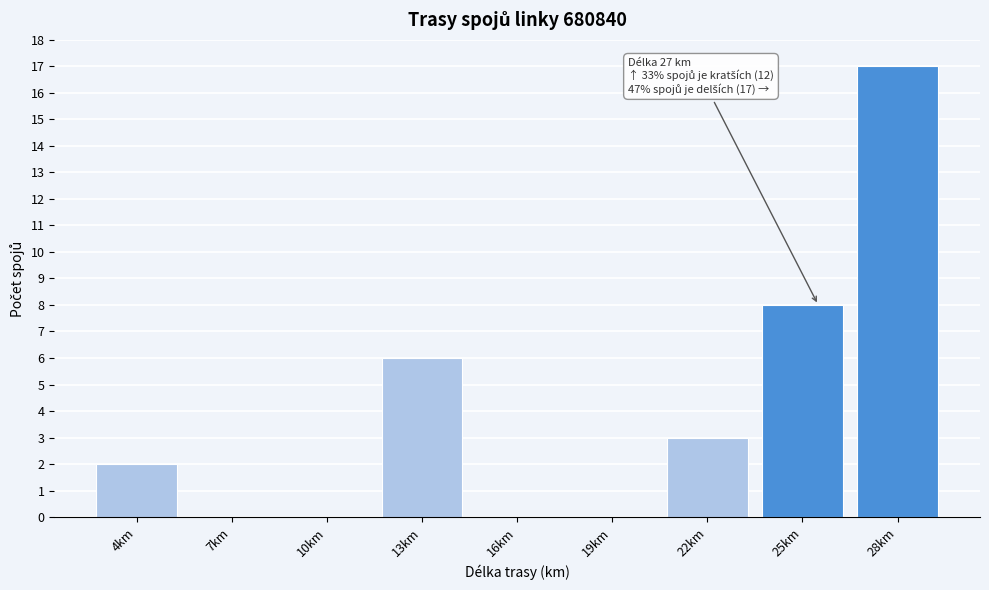

Reading left to right, extract all data points from this chart.

4km=2	7km=0	10km=0	13km=6	16km=0	19km=0	22km=3	25km=8	28km=17